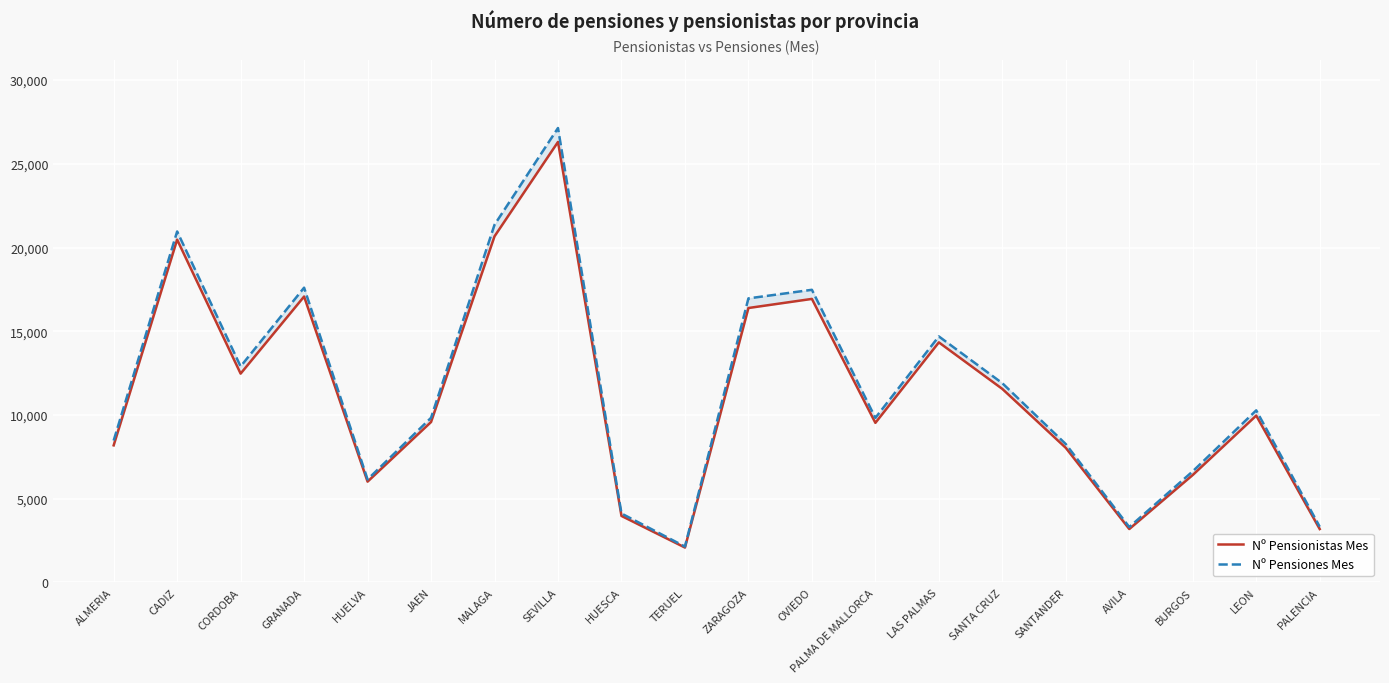

True or false: Nº Pensionistas Mes has a value of 17073 at GRANADA.

True